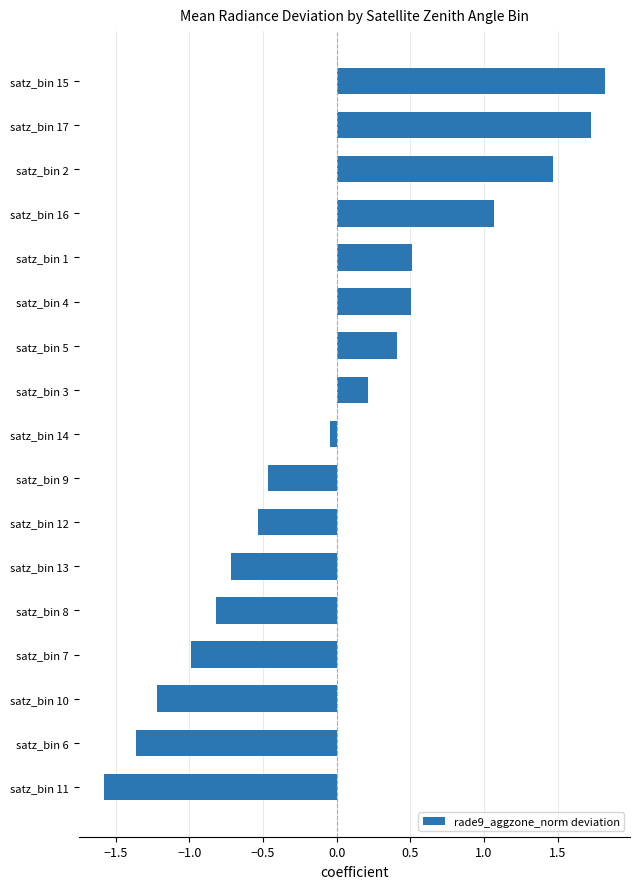

The chart shows a value of -1.1 at satz_bin 13. True or false?

False